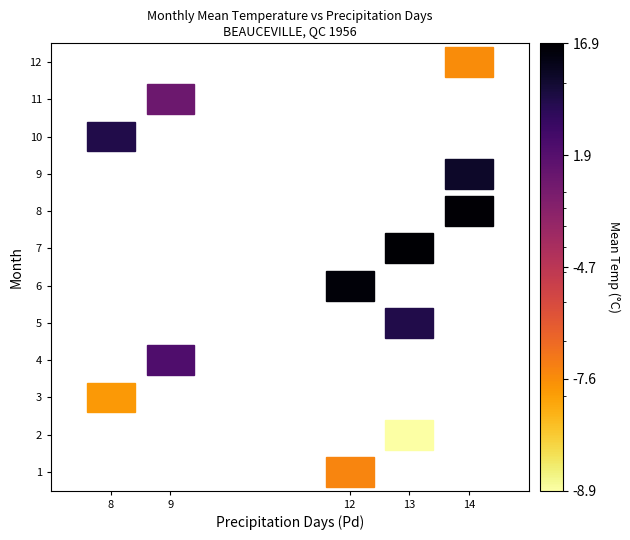

What is the range of Y values (max minus min)?

11